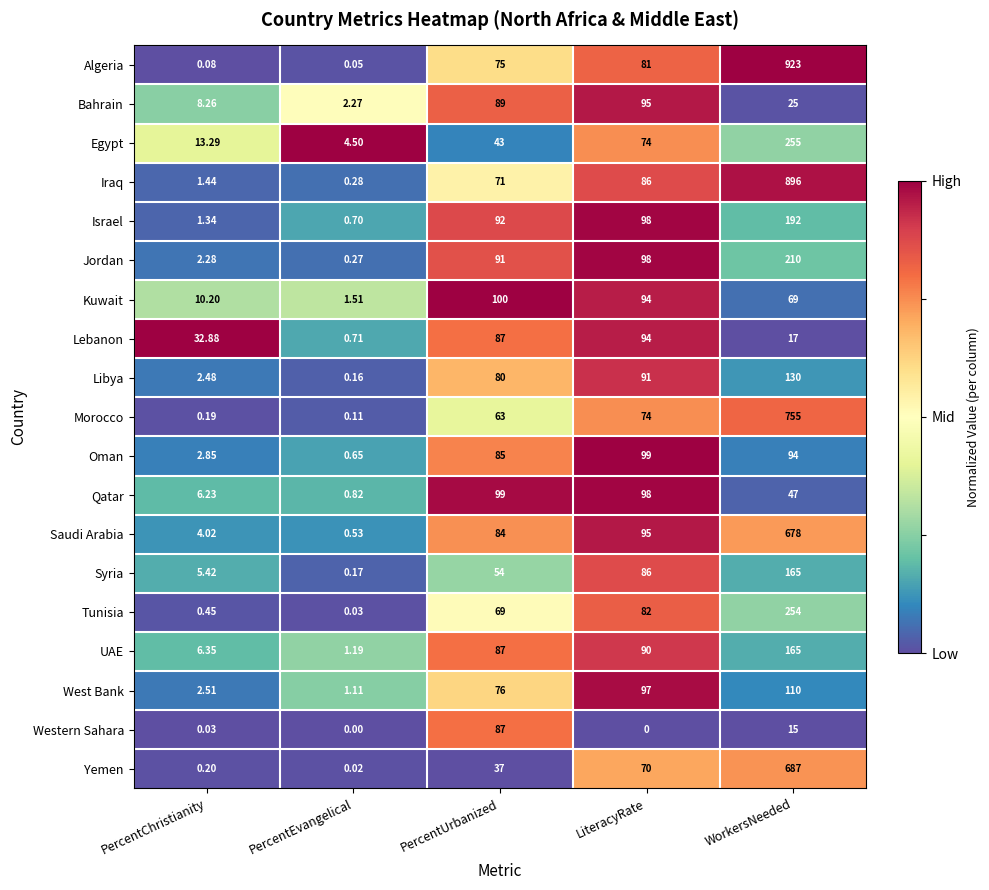

At which category does the chart reach its peak across all series?

WorkersNeeded